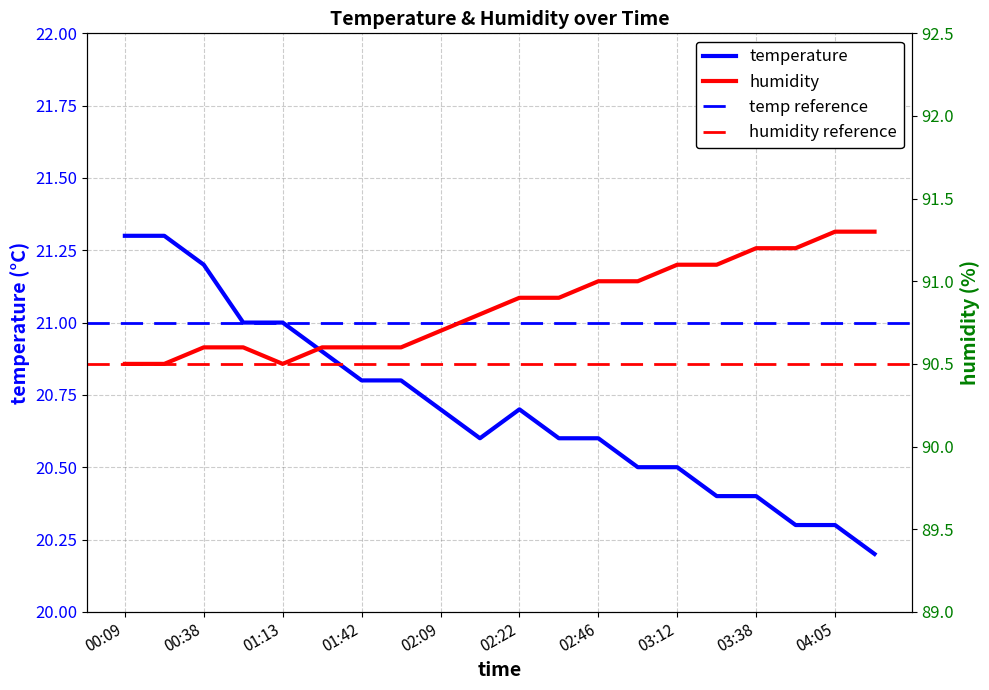

True or false: humidity has more than 1 interior local peaks.

False